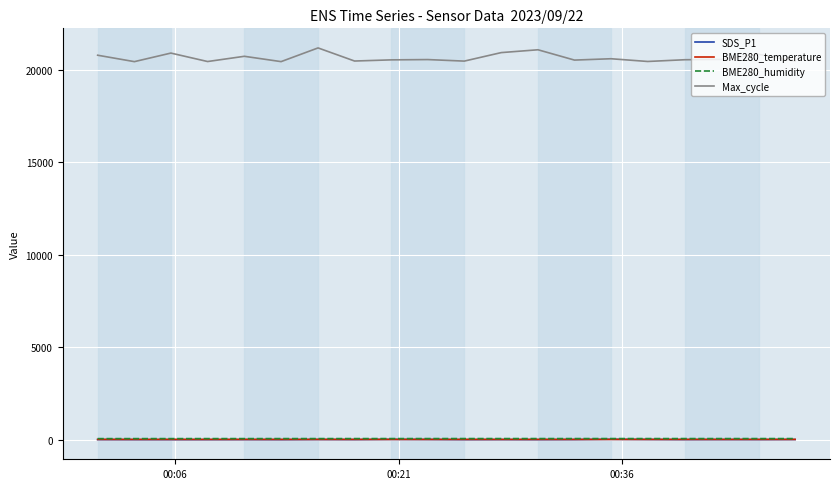

Which series has the widest spread of values?

Max_cycle